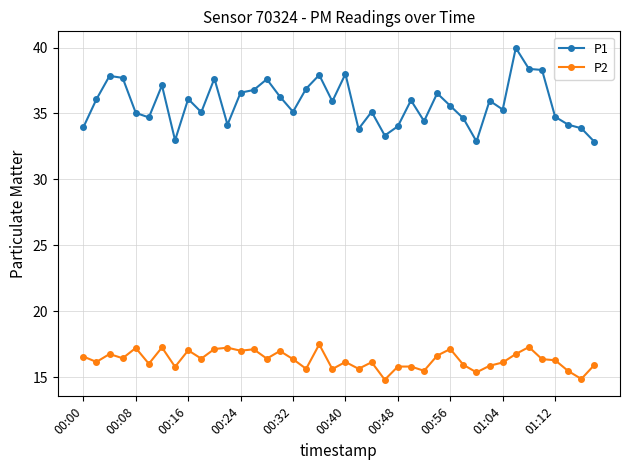

True or false: P2 has more than 0 points higher than both neighbors.

True